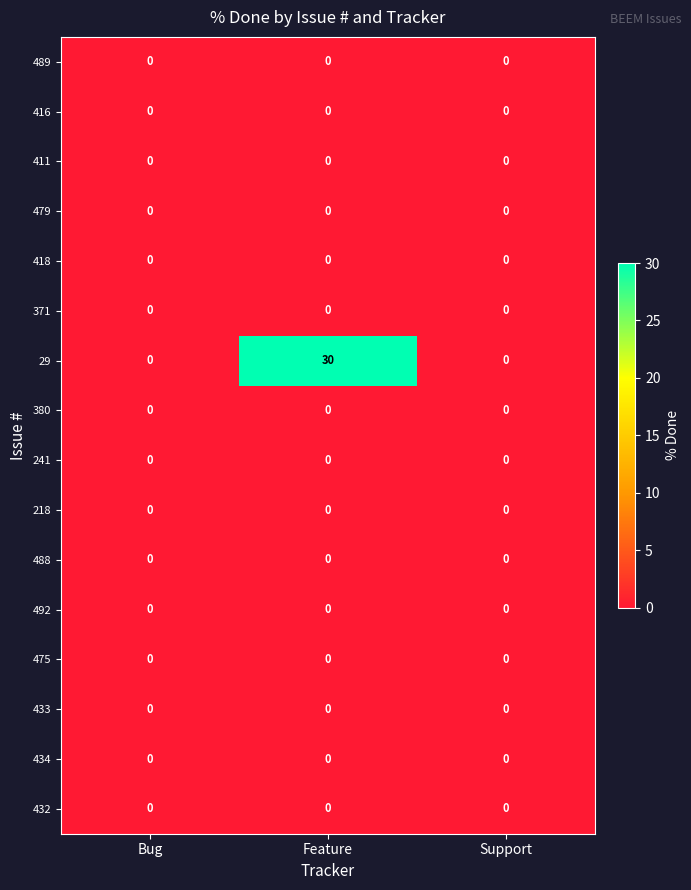

At which category is the sum across all series the highest?

Feature